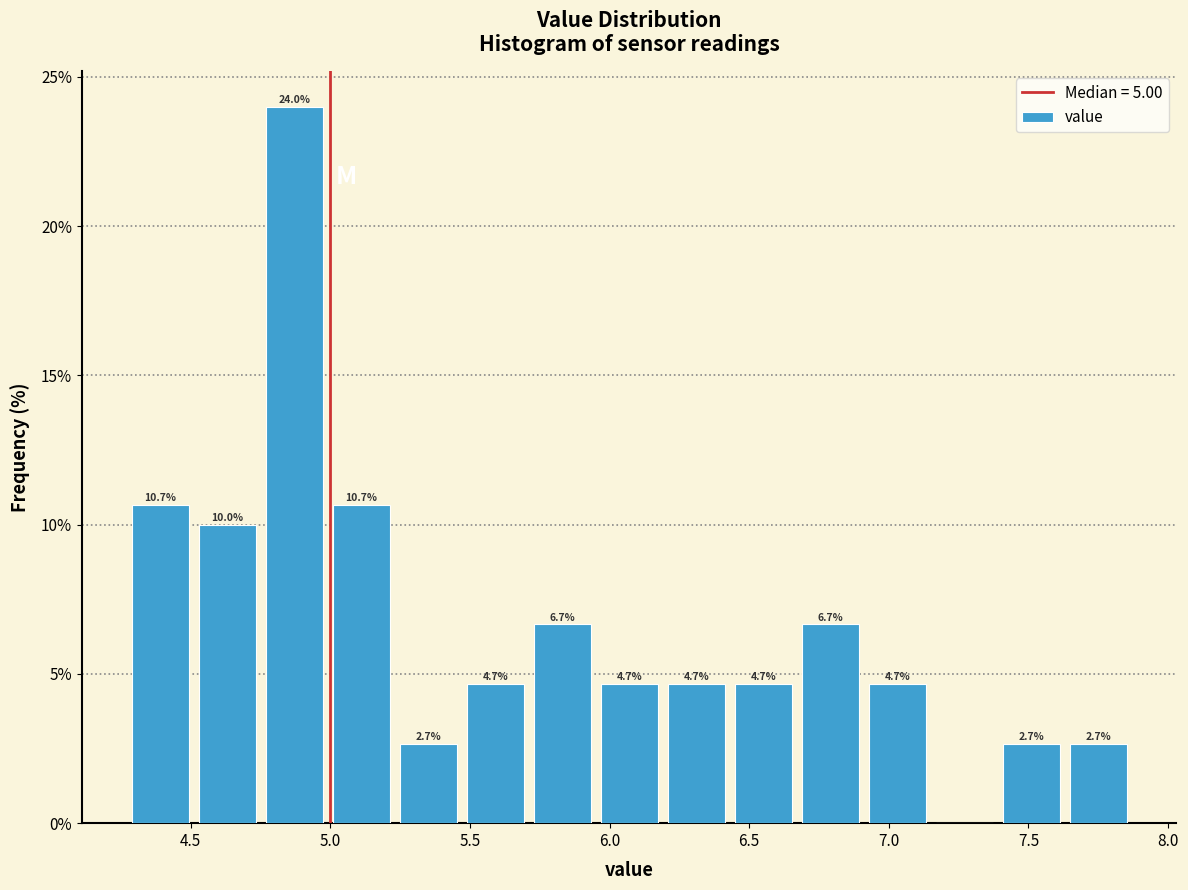

Which range on the x-axis has the tallest bar?

4.75 to 4.99